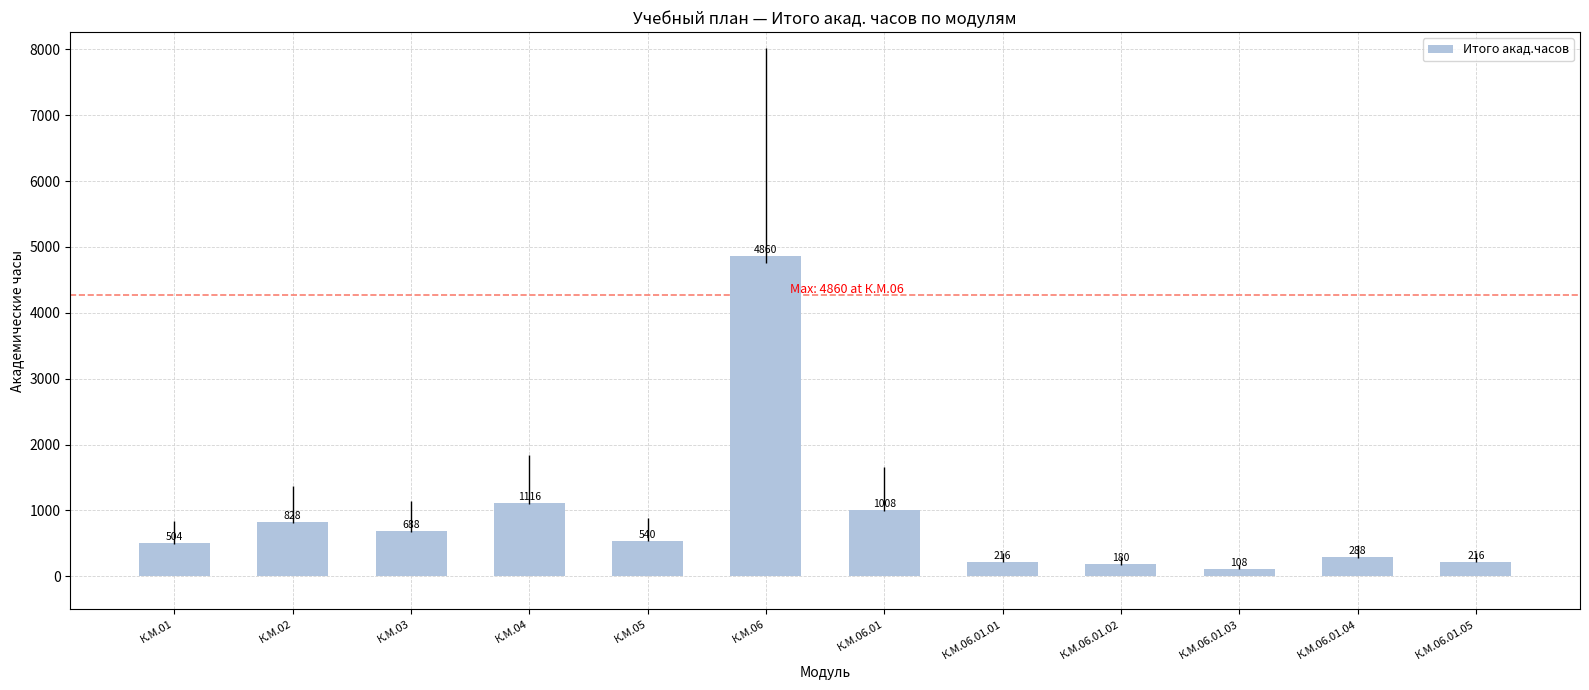

What value does the data have at К.М.01, to the nearest 10?

500